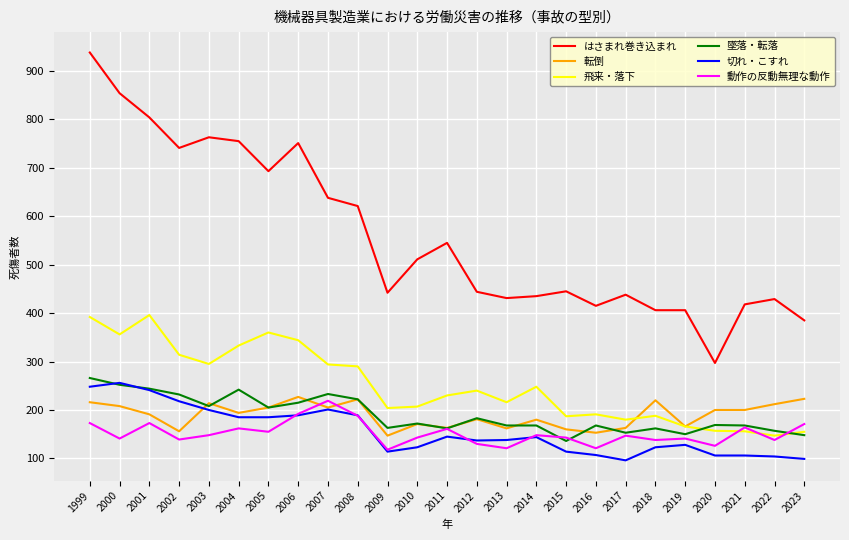

Between 1999 and 2013, which series saw the biggest shift?

はさまれ巻き込まれ